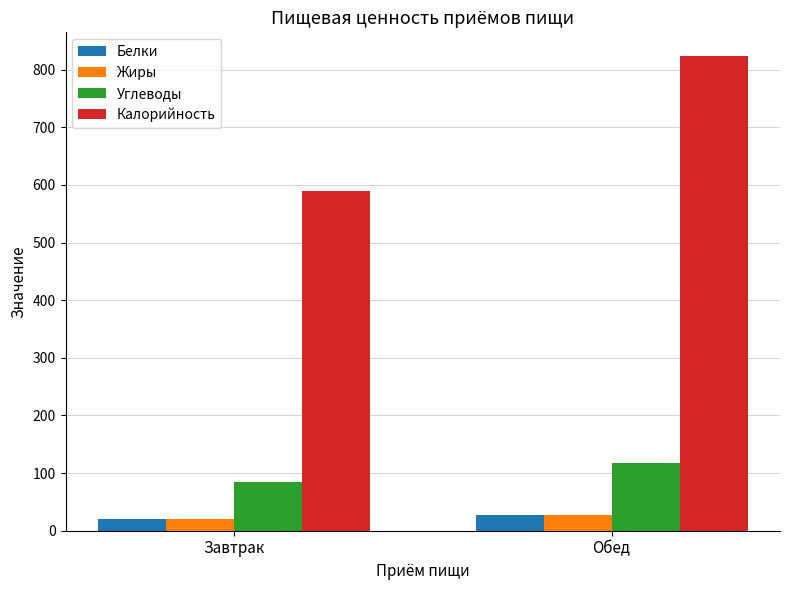

The Калорийность series shows 171.1 at Завтрак. True or false?

False